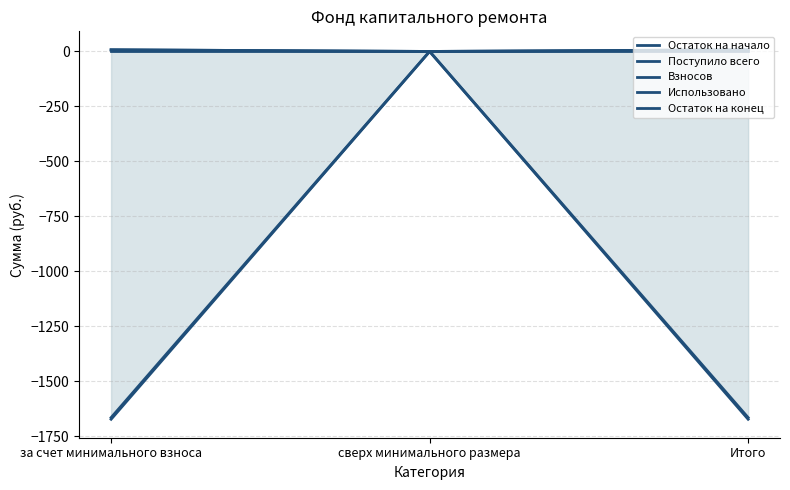

Rank the categories by Остаток на конец value from lowest to highest.

за счет минимального взноса, Итого, сверх минимального размера